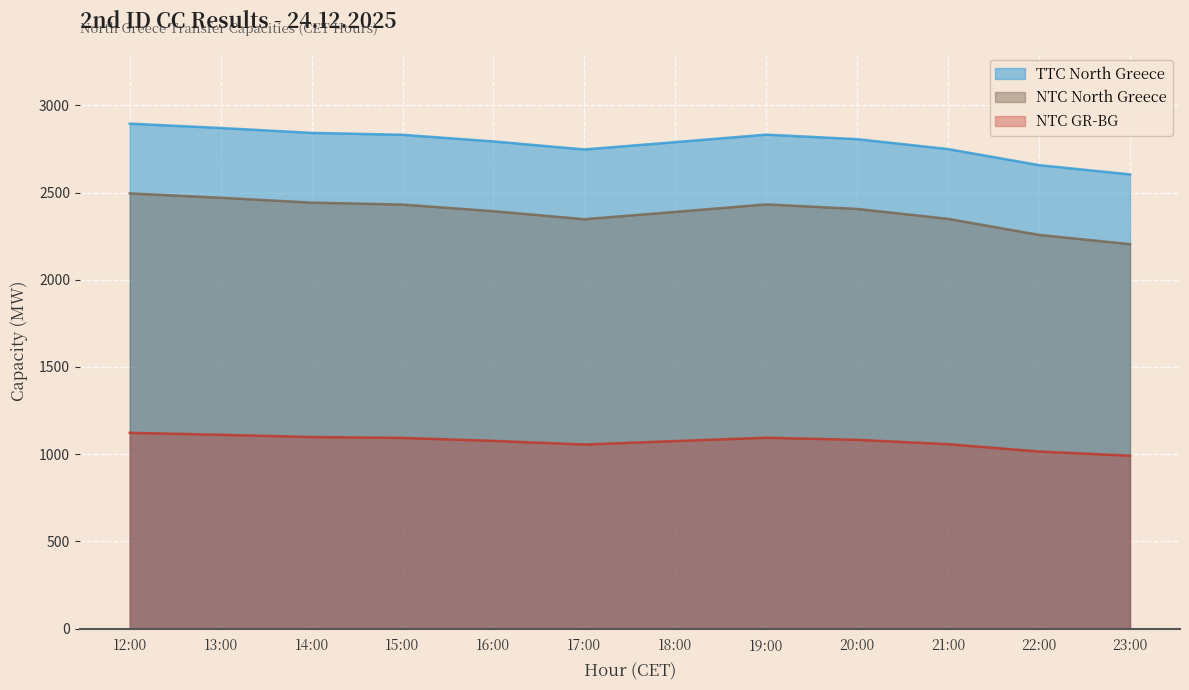

Reading left to right, transcribe all the data shown in this chart.

TTC North Greece: 2895	2870	2842	2831	2793	2747	2789	2832	2806	2749	2657	2604
NTC North Greece: 2495	2470	2442	2431	2393	2347	2389	2432	2406	2349	2257	2204
NTC GR-BG: 1122	1111	1098	1093	1076	1055	1075	1094	1082	1057	1015	991